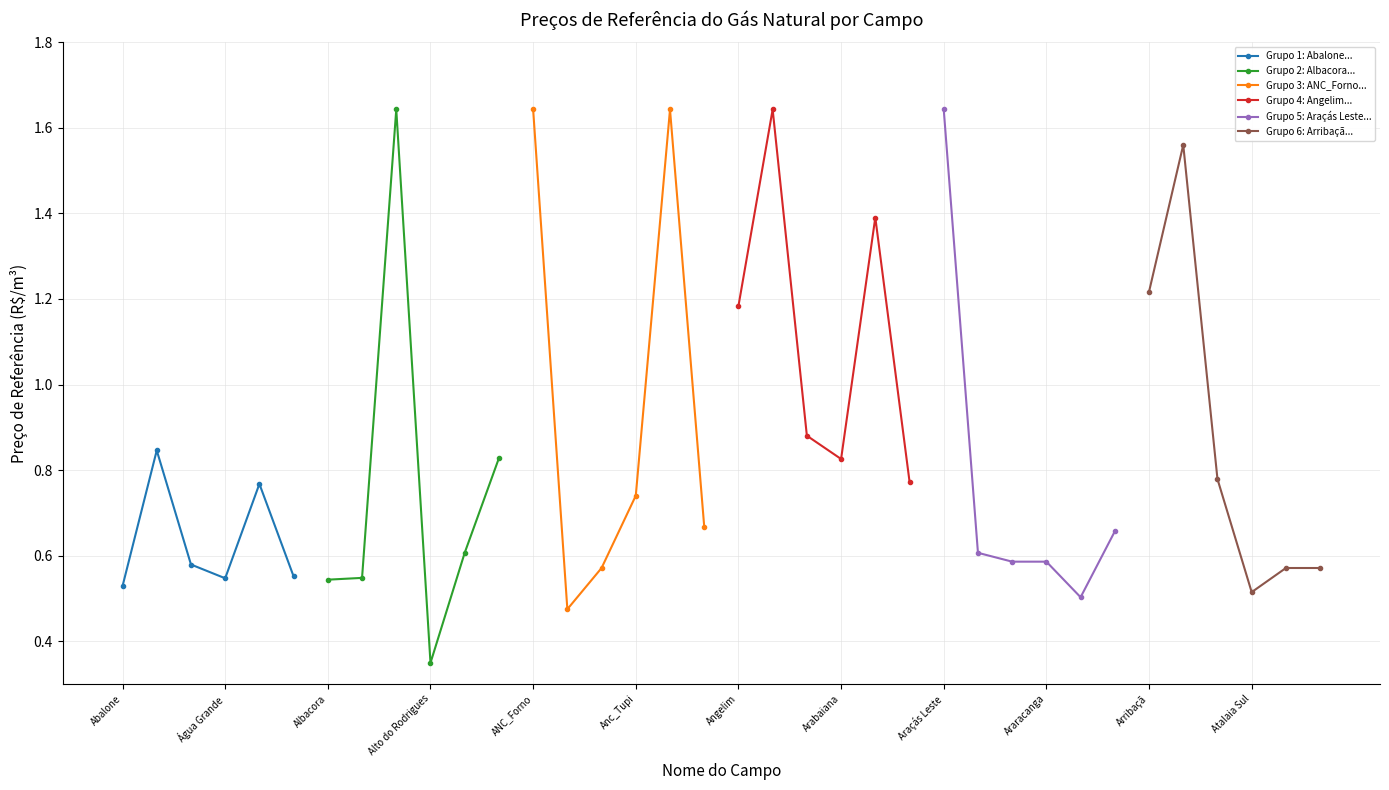

How many Grupo 3: ANC_Forno... values are between 0 and 1?

4